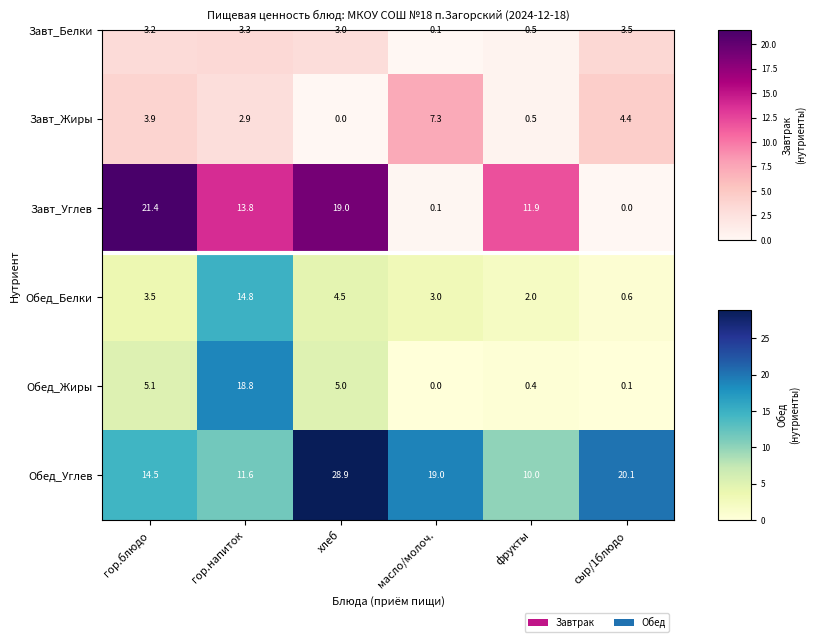

The value of Обед_Углев at сыр/1блюдо is 31.2. True or false?

False